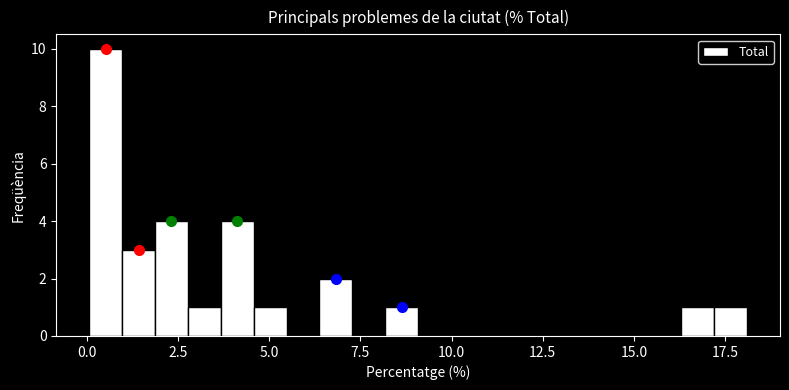

Read against the x-axis, roughly where is the centre of the tallest bar?

0.5